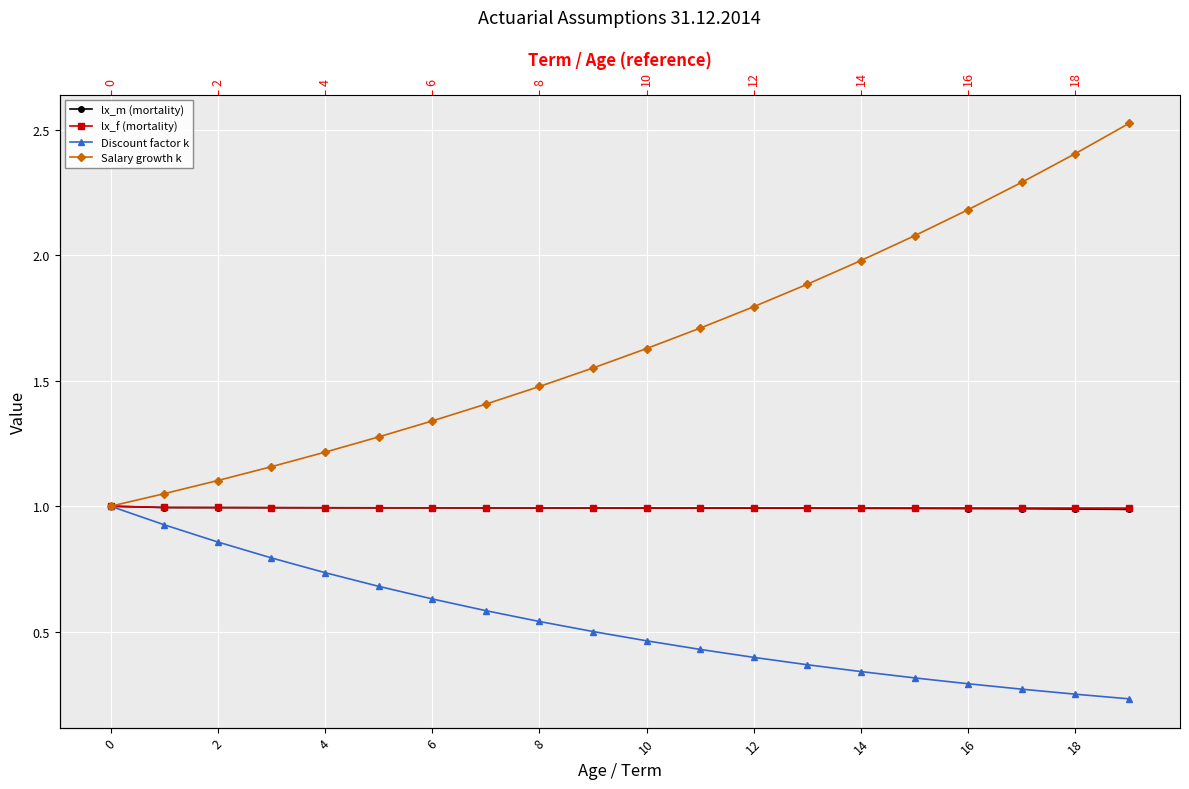

How many distinct data groups are displayed?

4